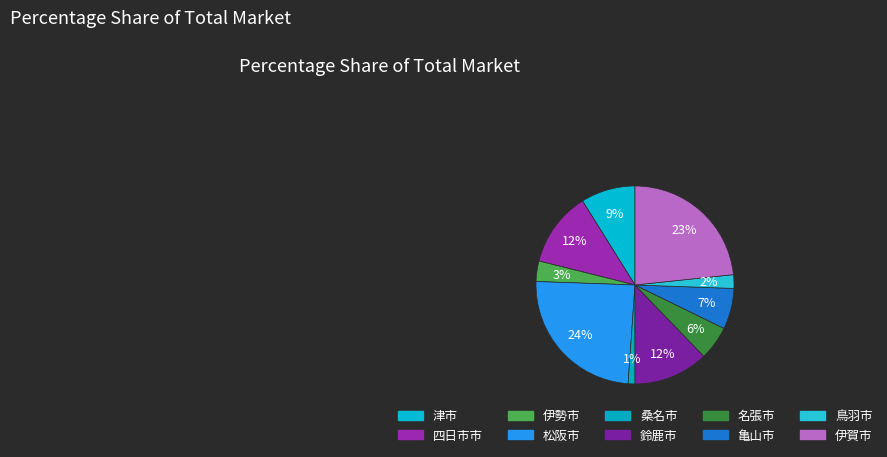

To the nearest percent, what portion does 亀山市 represent?

7%